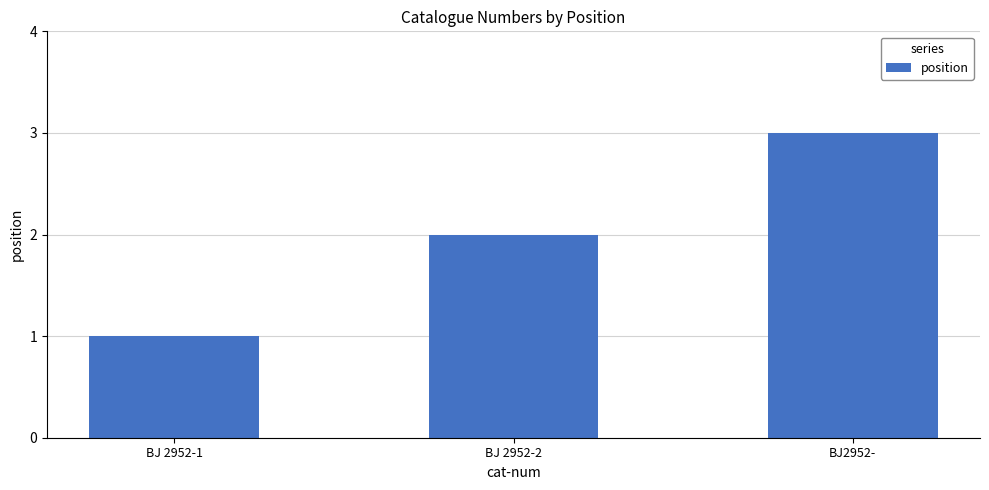

How many values are between 1 and 3?

3